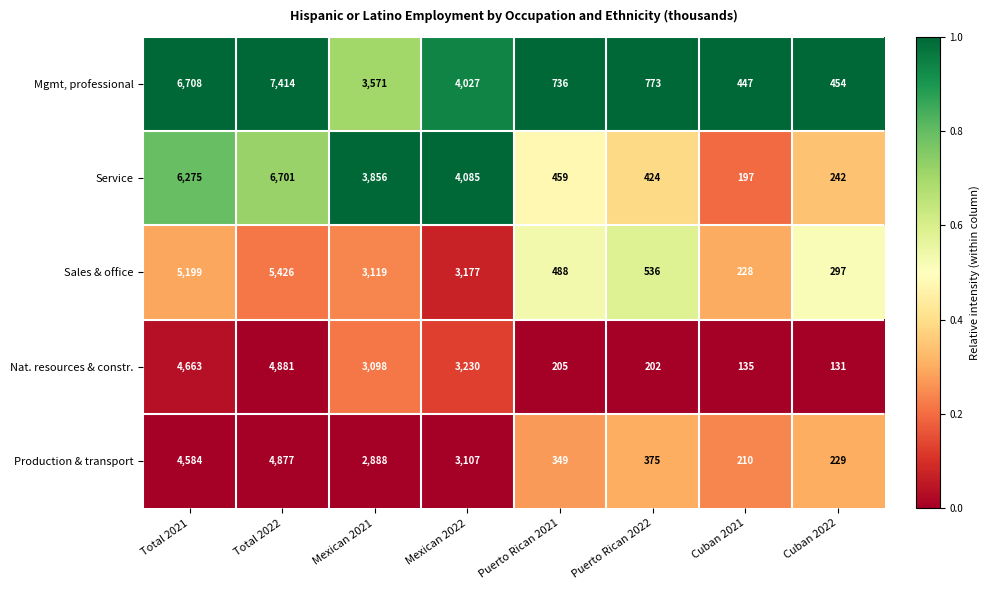

Count the number of data series in this chart.

5